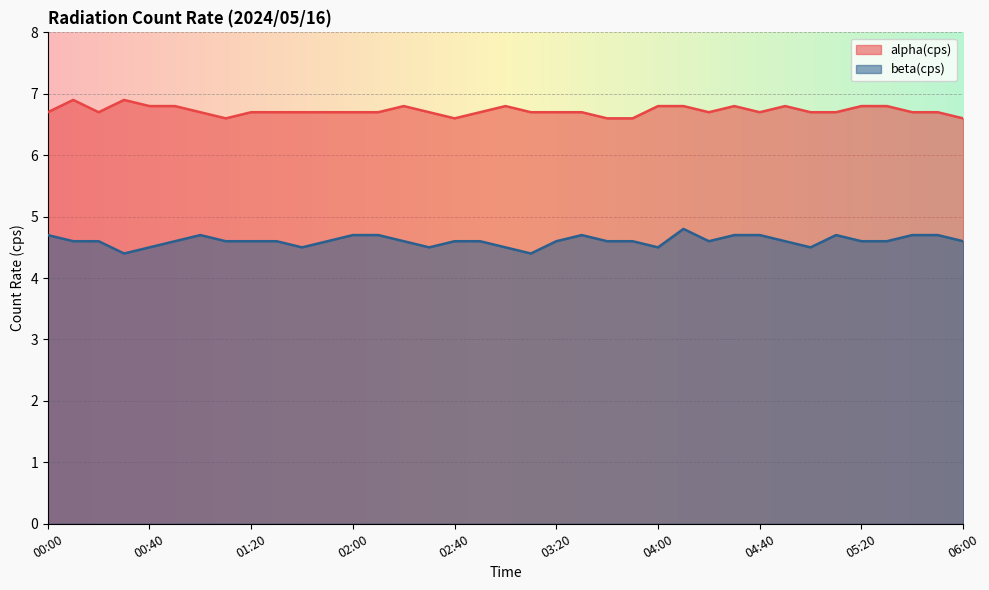

Is the value of alpha(cps) at 01:10 greater than the value of beta(cps) at 01:40?

Yes